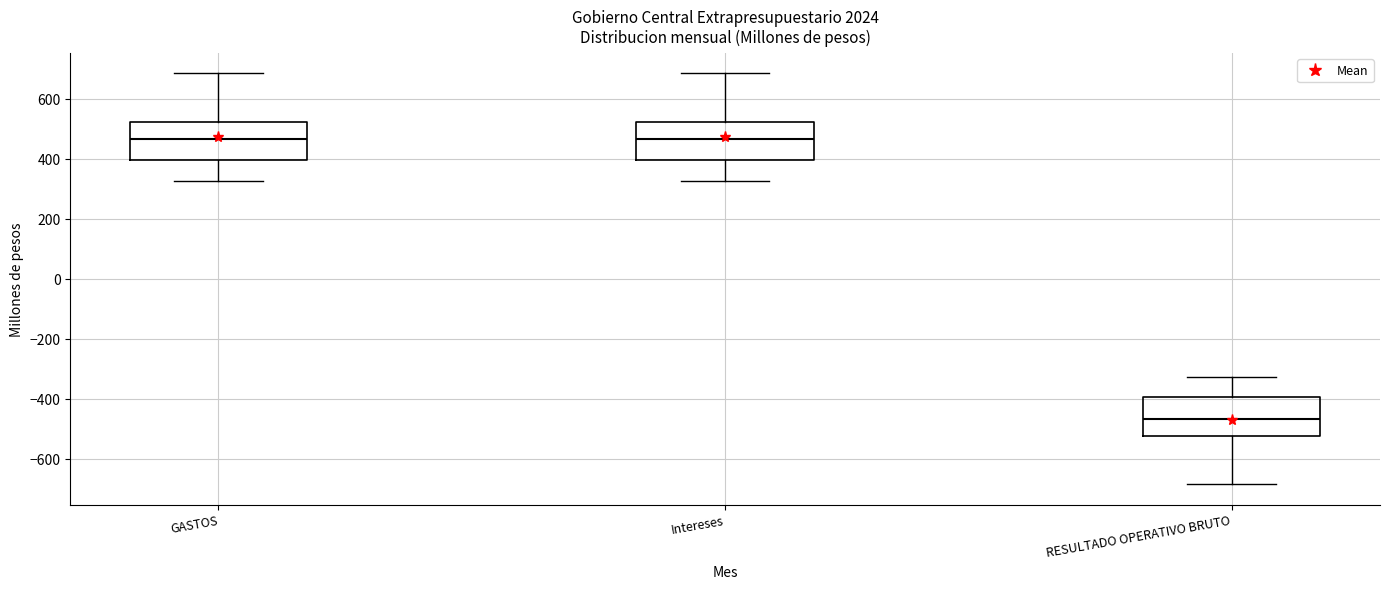

Which box's median line is the lowest?

RESULTADO OPERATIVO BRUTO